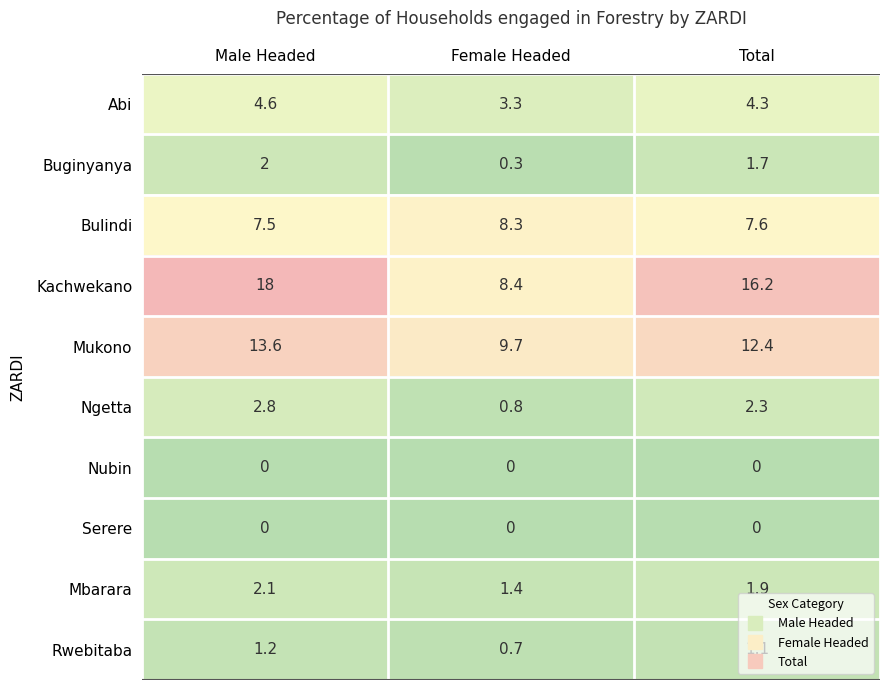

List the labels in order of Mbarara value, largest first.

Male Headed, Total, Female Headed